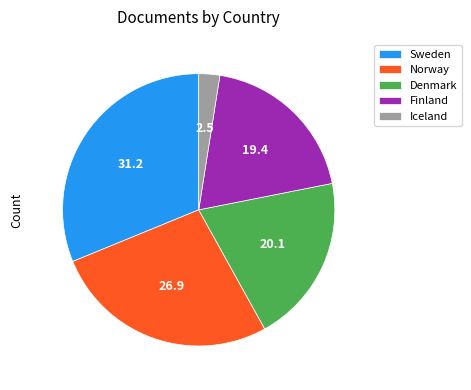

Do Finland and Denmark together represent more than half of the pie?

No